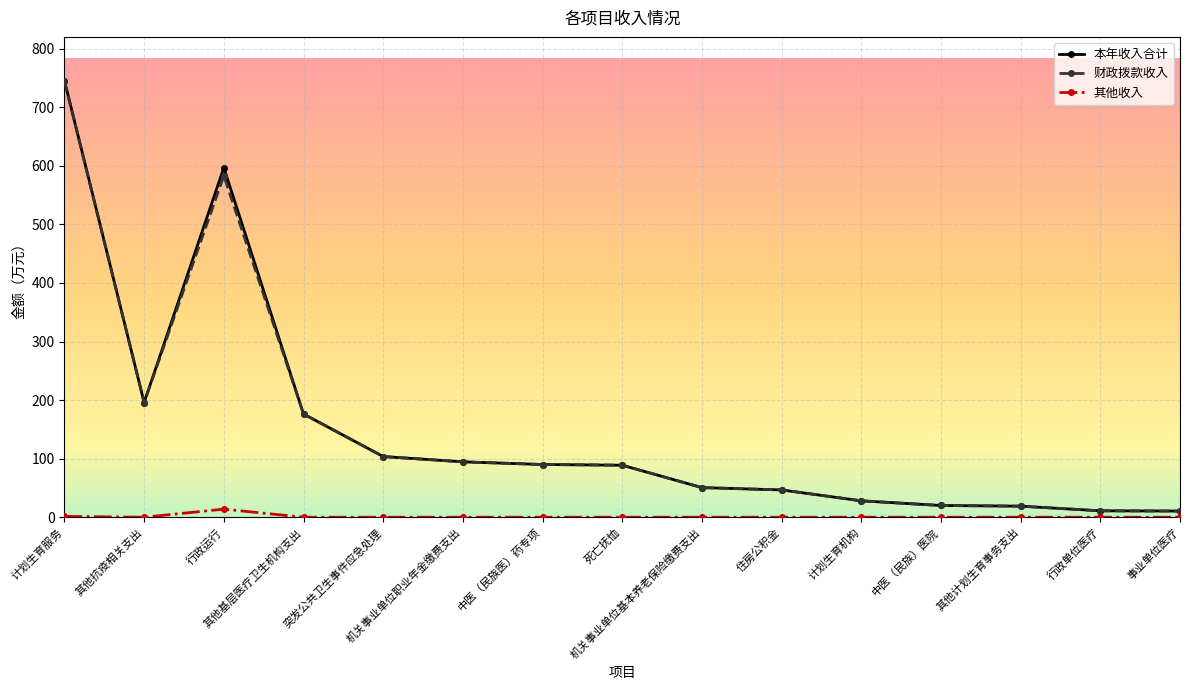

What is the label of the 14th point from the right?

其他抗疫相关支出